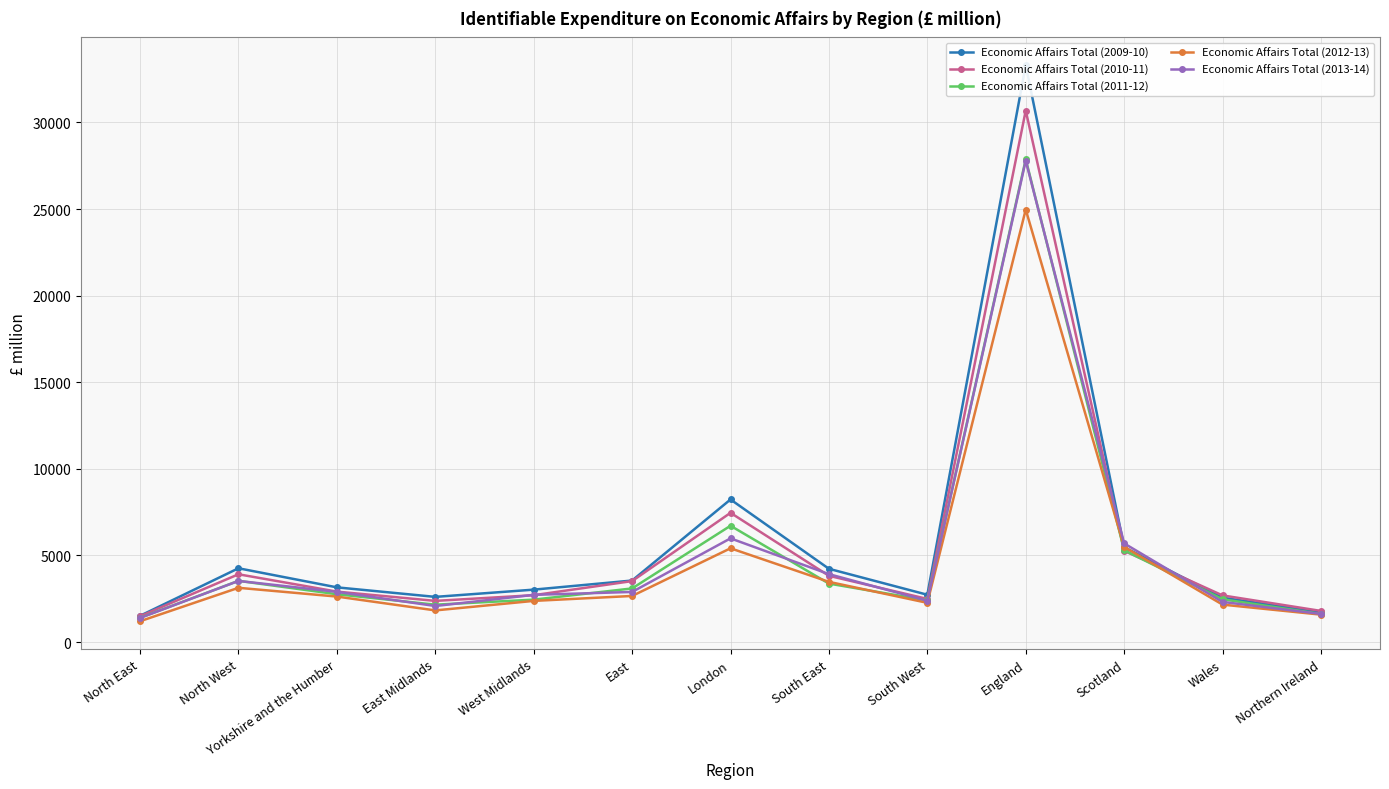

Where do Economic Affairs Total (2013-14) and Economic Affairs Total (2010-11) first cross each other?

East Midlands and West Midlands